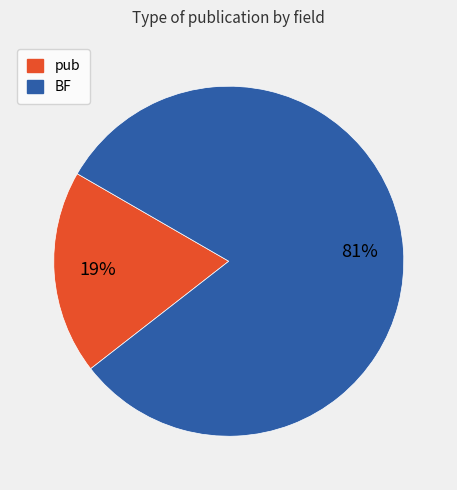

What percentage is the BF slice, to the nearest percent?

81%